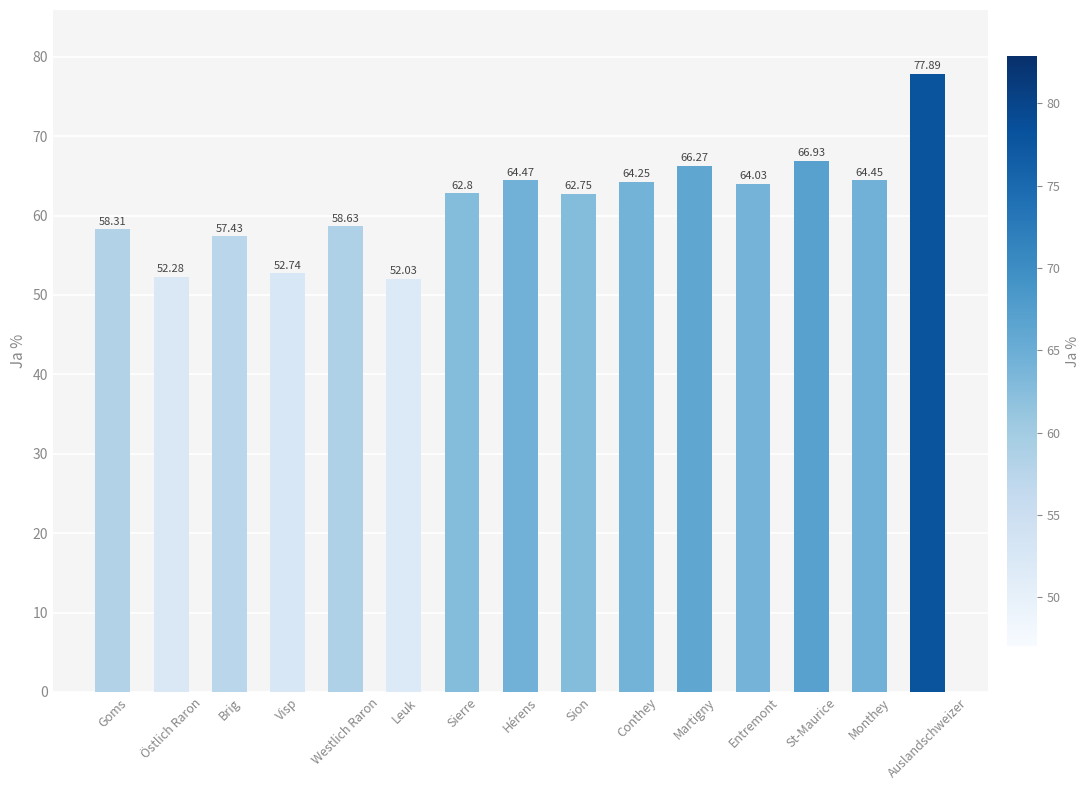

Between Goms and Hérens, which is larger?

Hérens